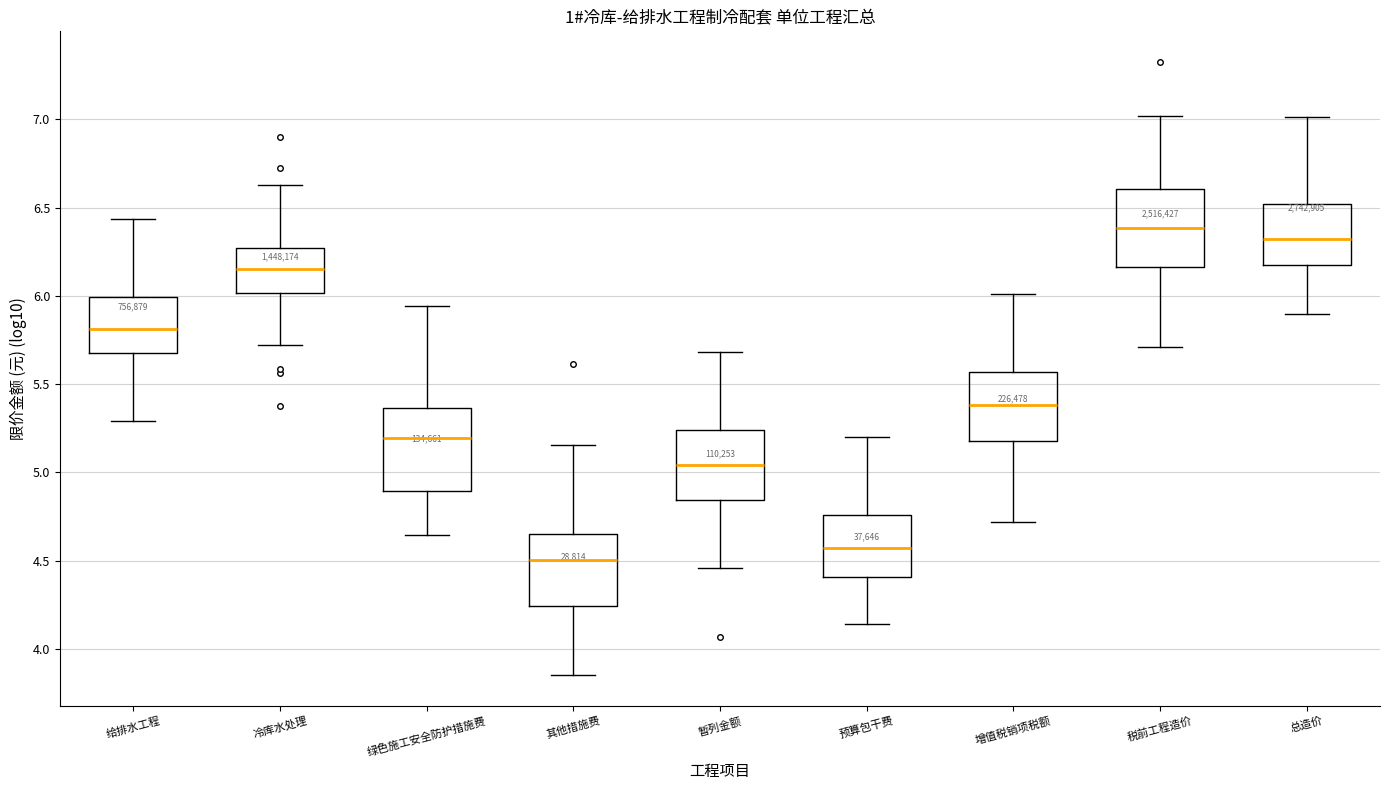

Reading left to right, transcribe this box plot: for each box, give where its median line is, the range the box spans, and where its two whiskers end, as read against the y-axis. The values are not printed on the chart, so give them approximately, as read against the axis.

给排水工程: median 5.80, box 5.70 to 6.00, whiskers 5.30 to 6.45
冷库水处理: median 6.15, box 6.00 to 6.25, whiskers 5.70 to 6.65
绿色施工安全防护措施费: median 5.20, box 4.90 to 5.35, whiskers 4.65 to 5.95
其他措施费: median 4.50, box 4.25 to 4.65, whiskers 3.85 to 5.15
暂列金额: median 5.05, box 4.85 to 5.25, whiskers 4.45 to 5.70
预算包干费: median 4.55, box 4.40 to 4.75, whiskers 4.15 to 5.20
增值税销项税额: median 5.40, box 5.20 to 5.55, whiskers 4.70 to 6.00
税前工程造价: median 6.40, box 6.15 to 6.60, whiskers 5.70 to 7.00
总造价: median 6.30, box 6.20 to 6.50, whiskers 5.90 to 7.00